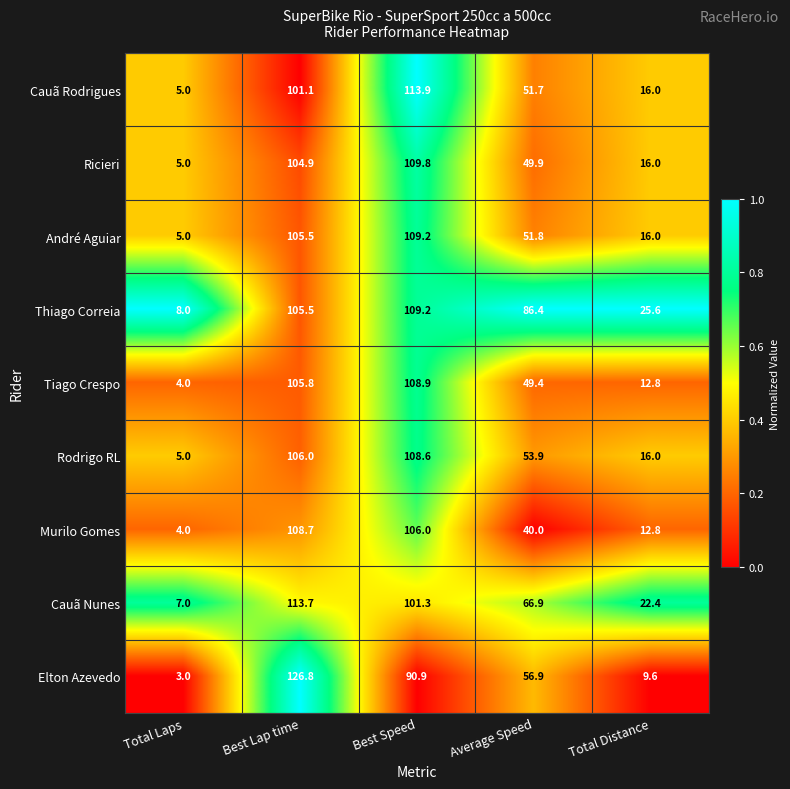

What is the total value across all series at Total Laps?

46.0